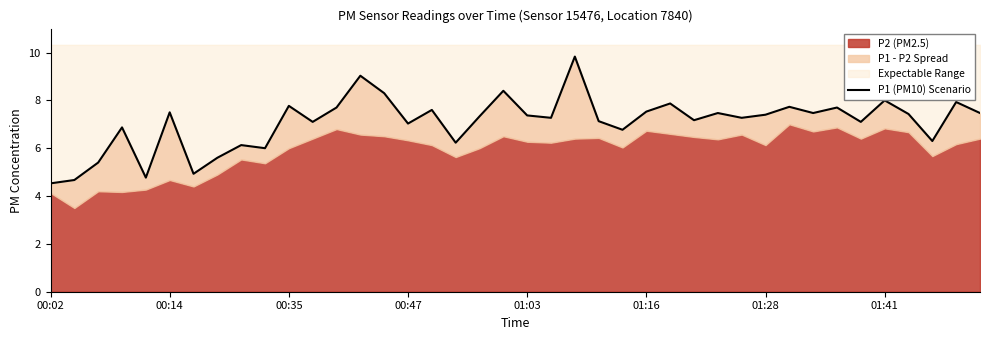

What is the difference between the maximum and minimum values?

5.3